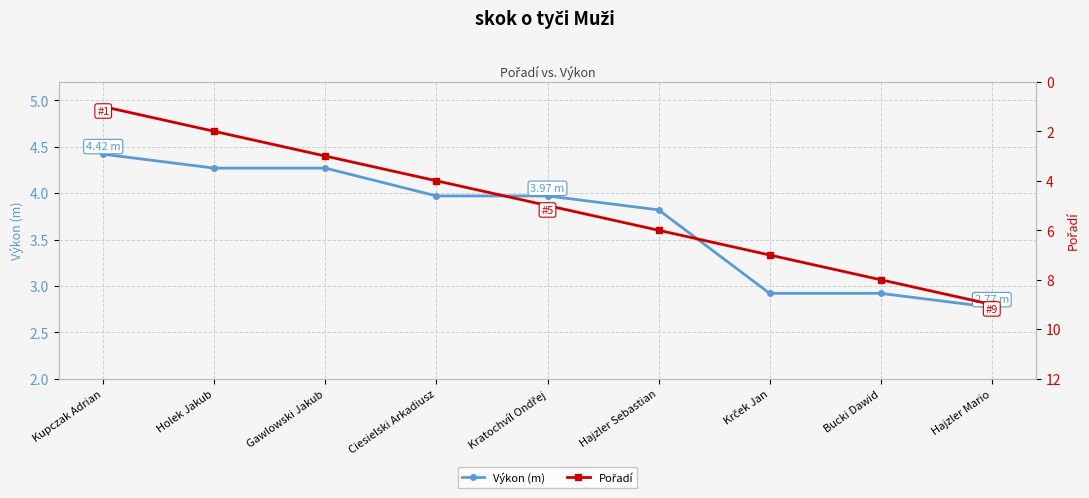

What is the total value across all series at Hajzler Sebastian?

9.8